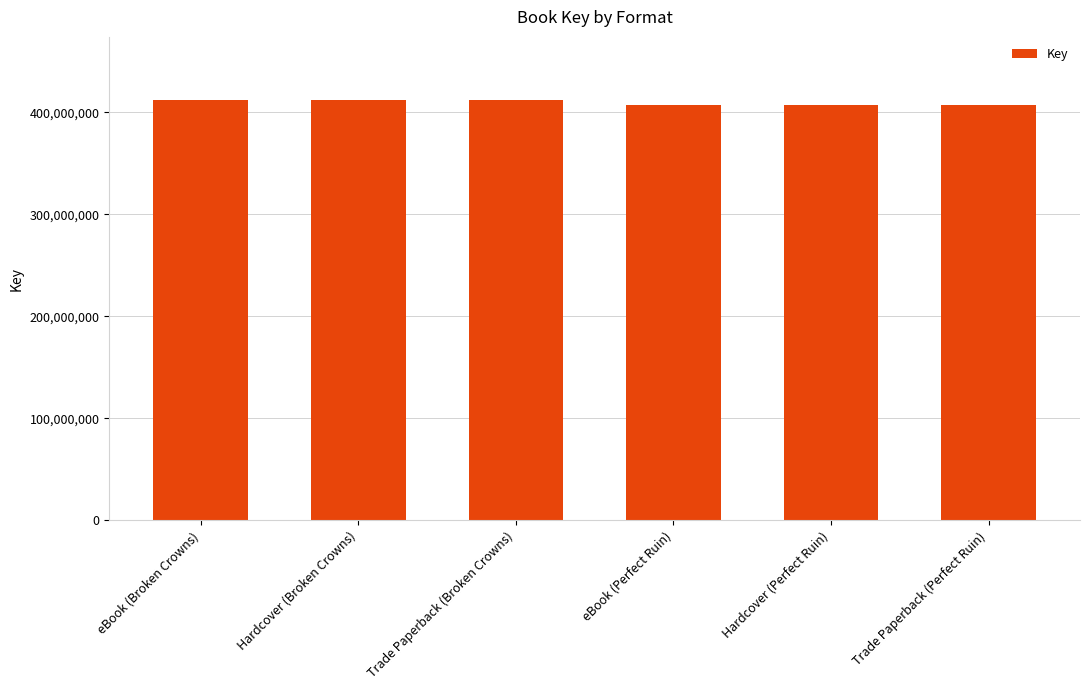

What is the minimum value shown in the chart?

407276709